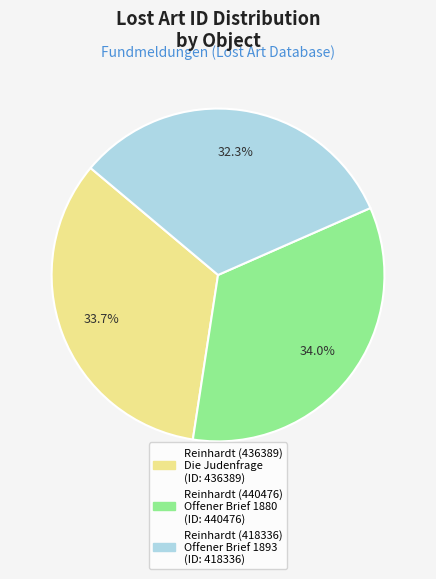

To the nearest percent, what is the average slice percentage?

33%